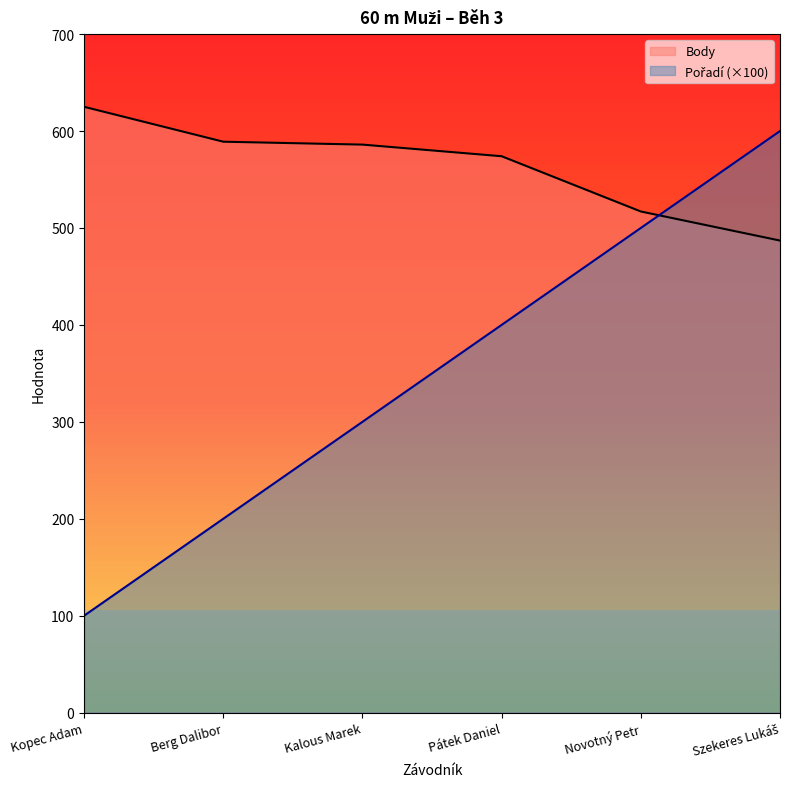

List the series in order of their overall mean, lowest first.

Pořadí, Body